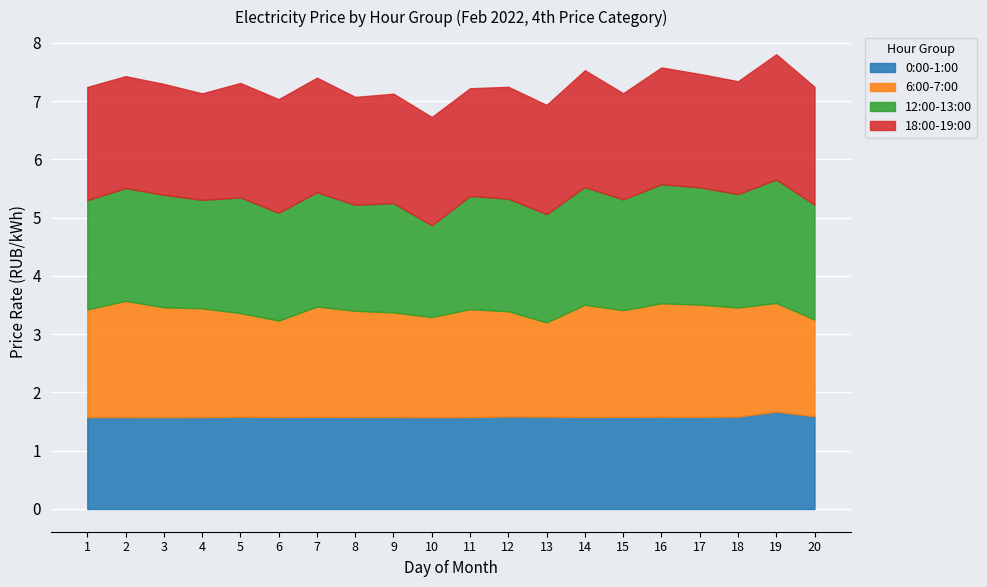

At 7, list the series in order from largest to smallest.

18:00-19:00, 12:00-13:00, 6:00-7:00, 0:00-1:00